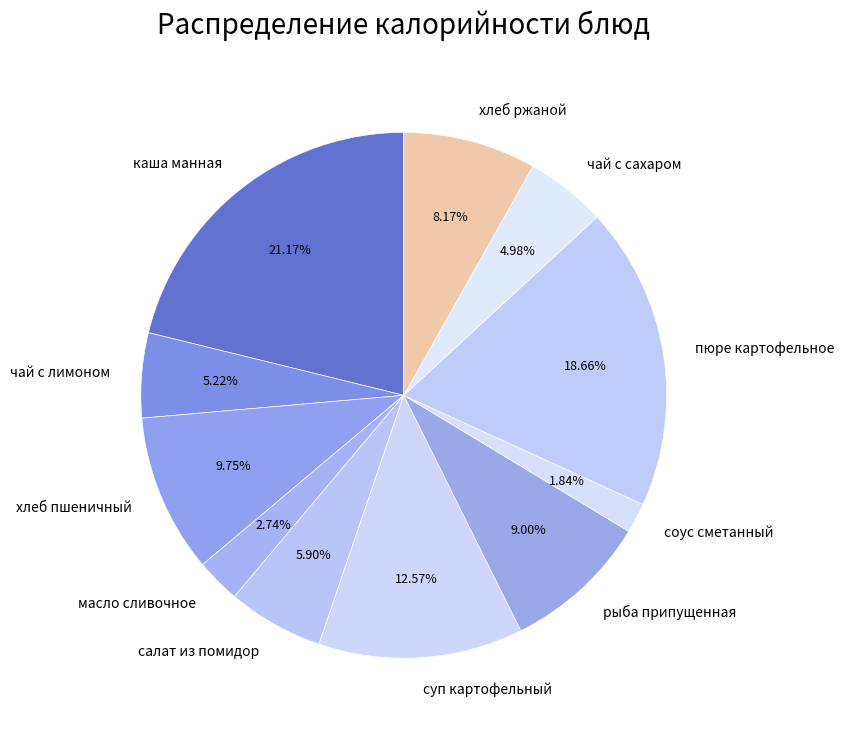

Is it true that салат из помидор is 12% of the pie?

False